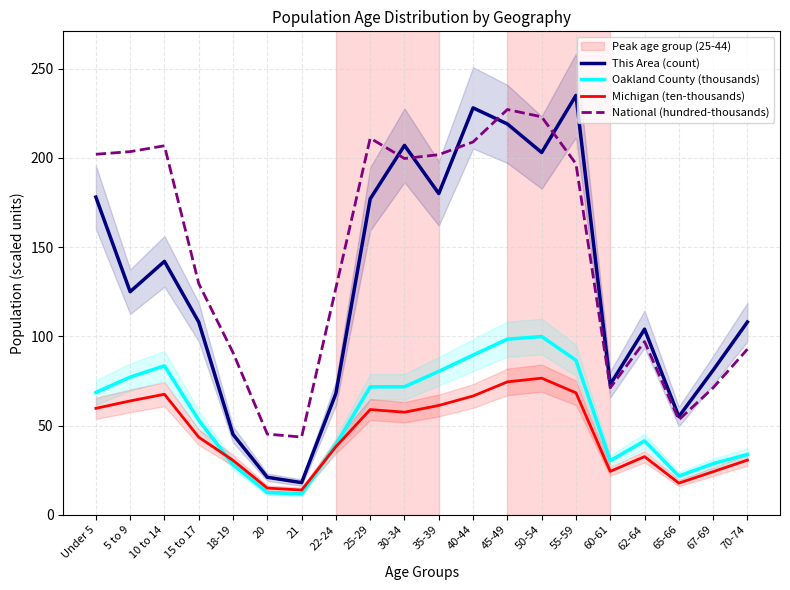

True or false: National (hundred-thousands) has a value of 97.0 at 62-64.

True